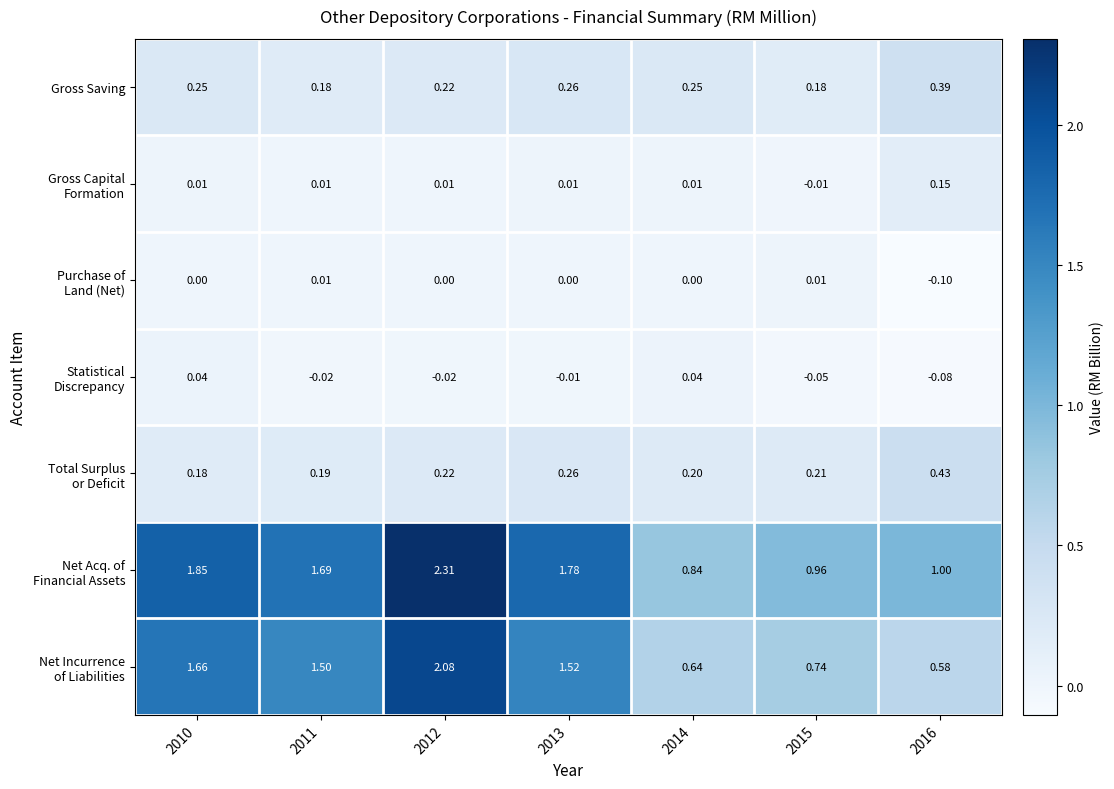

How many series are shown in this chart?

7